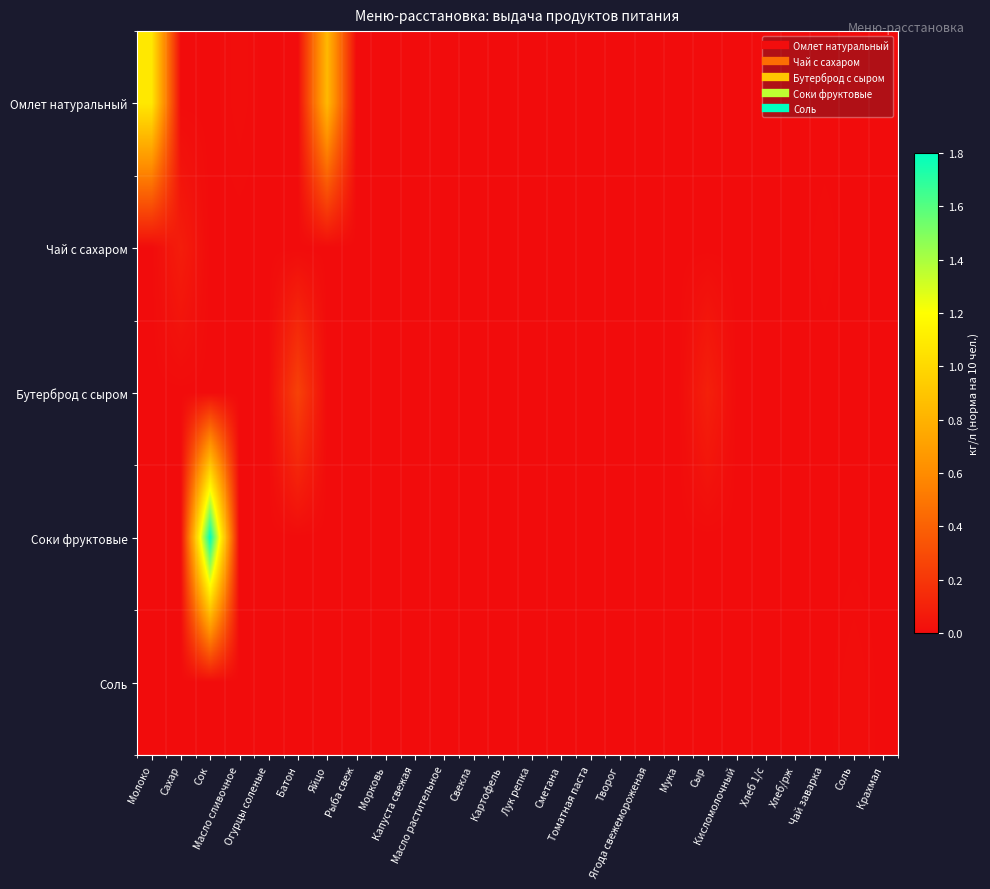

How many distinct data groups are displayed?

5